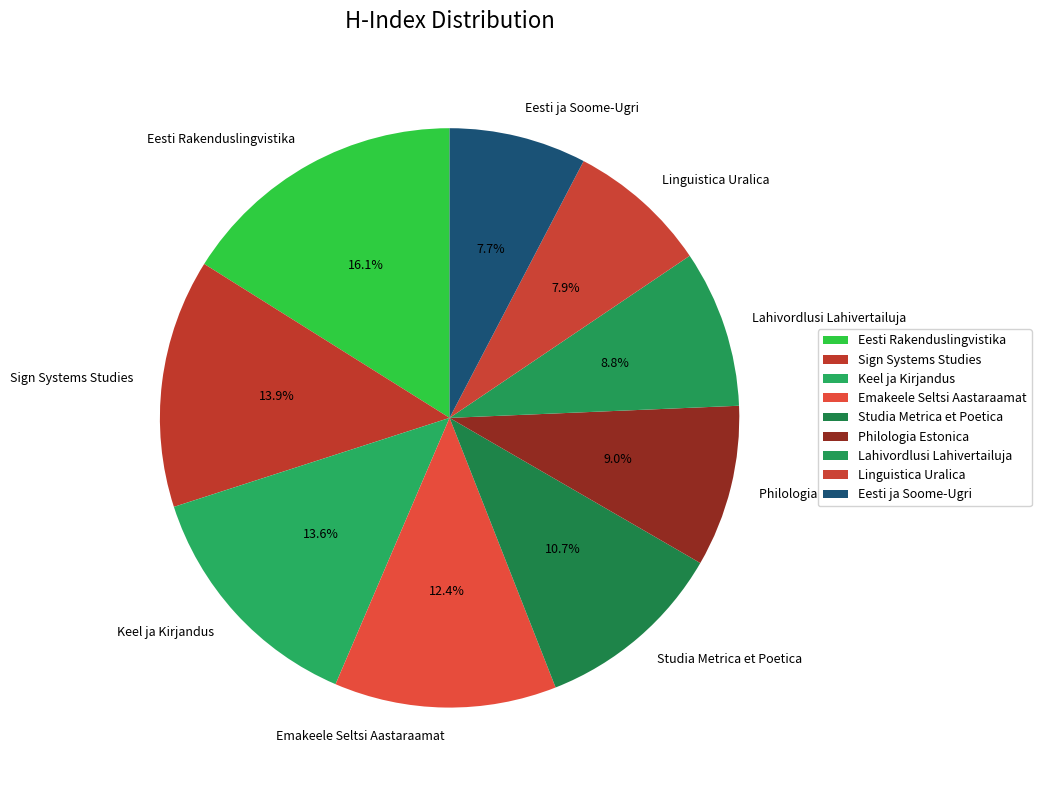

How many segments does this pie chart have?

9